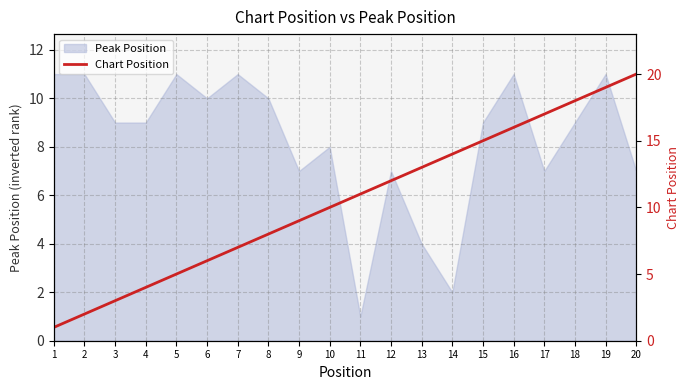

Count the number of values greater than 11.

9